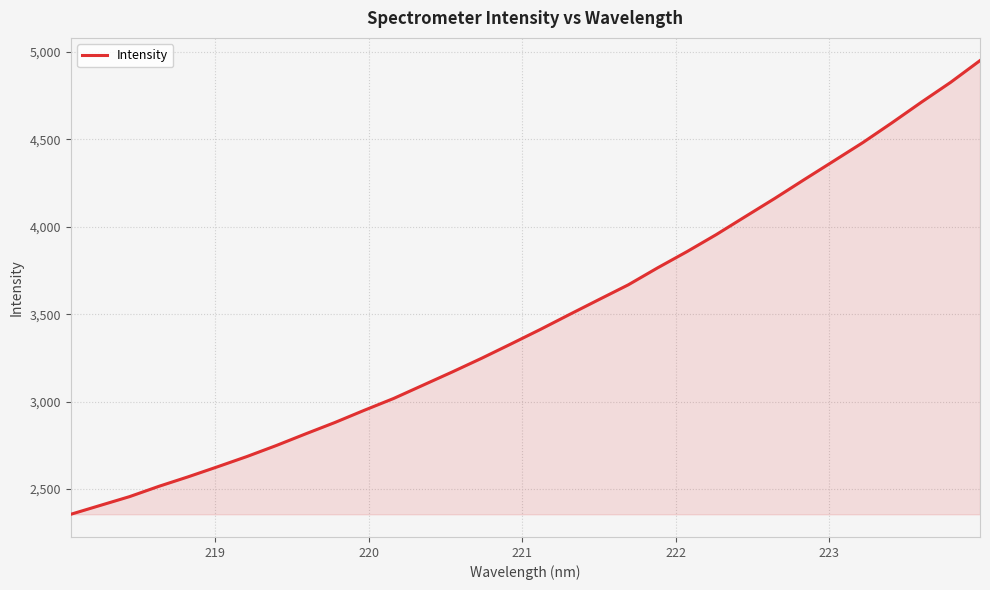

What is the minimum value shown in the chart?

2355.9